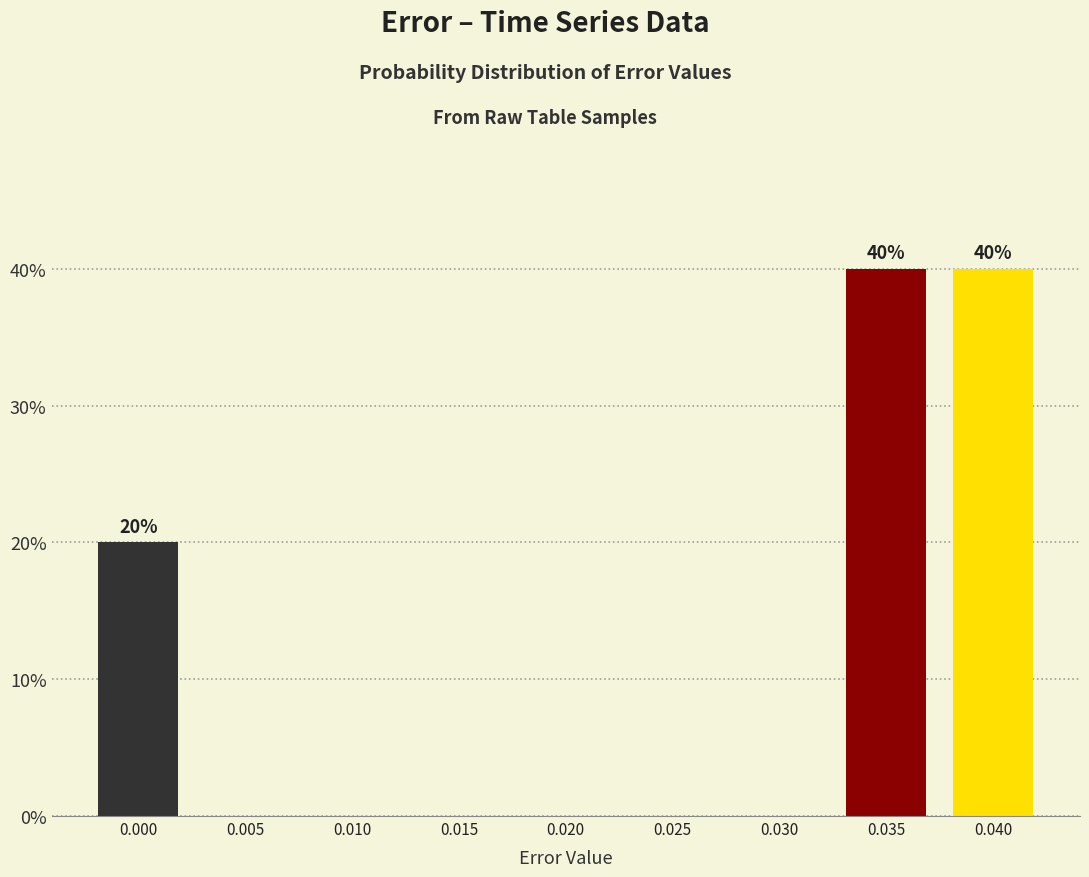

Reading left to right, transcribe all the data shown in this chart.

0.000=20	0.005=0	0.010=0	0.015=0	0.020=0	0.025=0	0.030=0	0.035=40	0.040=40